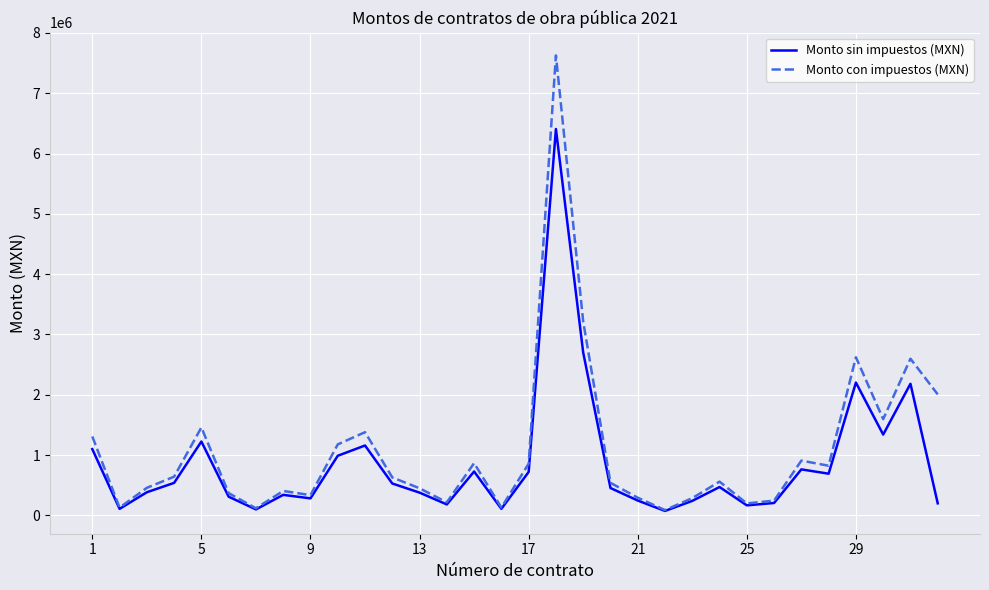

Rank the series by their maximum value, from lowest to highest.

Monto sin impuestos (MXN), Monto con impuestos (MXN)